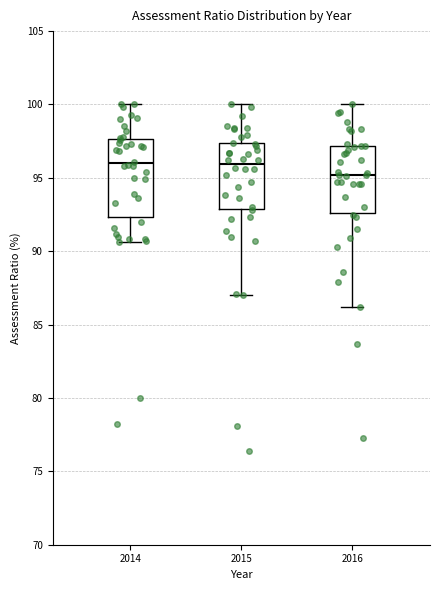

Where does the median line of the box at x = 2016 sit on the y-axis? The values are not printed on the chart, so give them approximately, as read against the axis.

95.0